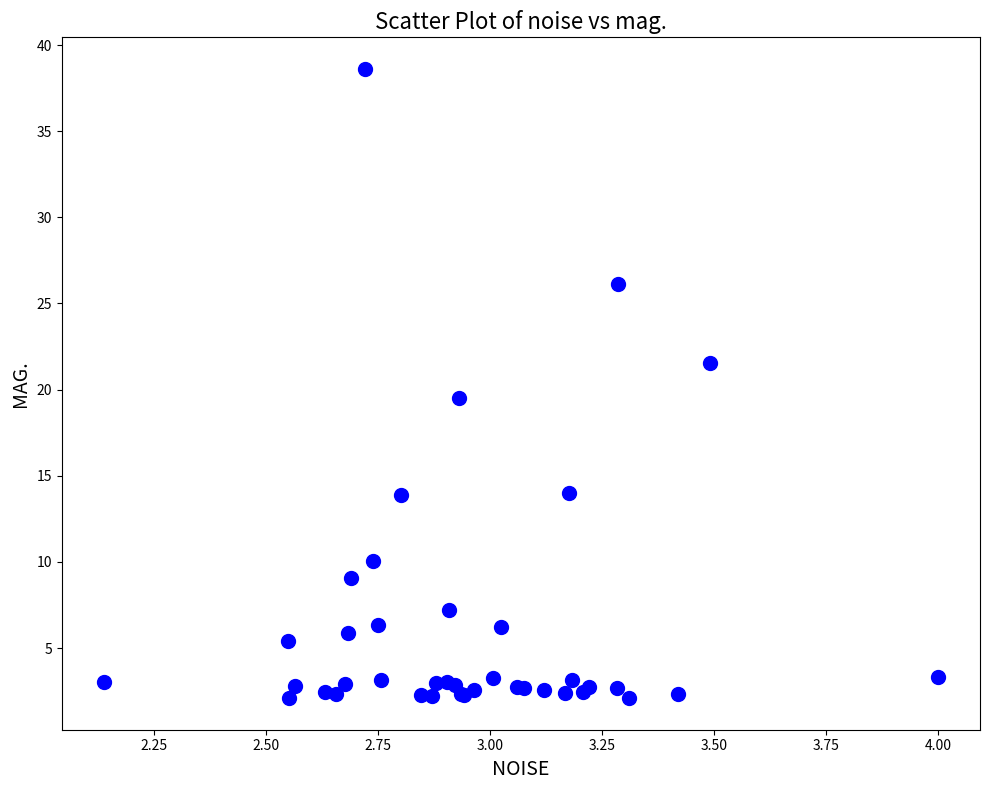

What Y value in the scatter plot is closest to 20?

19.5